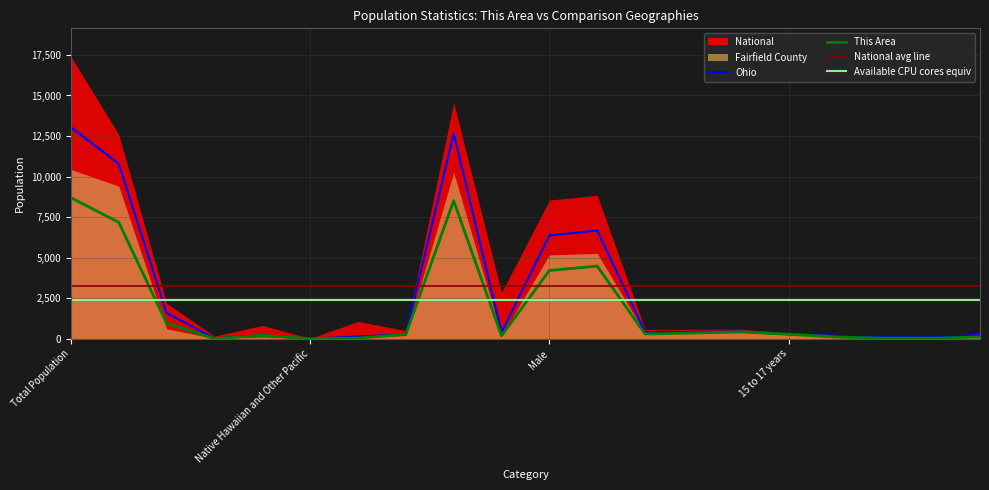

At which label is Fairfield County closest to 6527?

Female